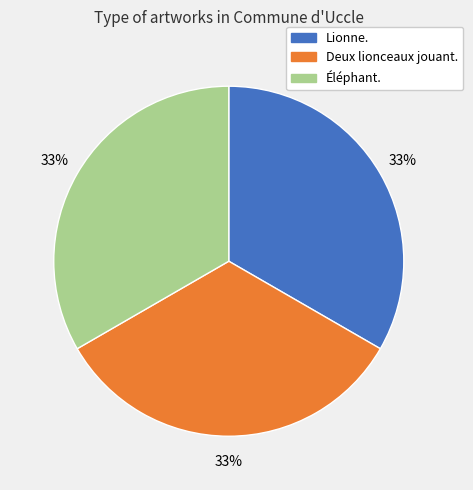

What is the ratio of the value at Lionne. to the value at Deux lionceaux jouant.?

1.0